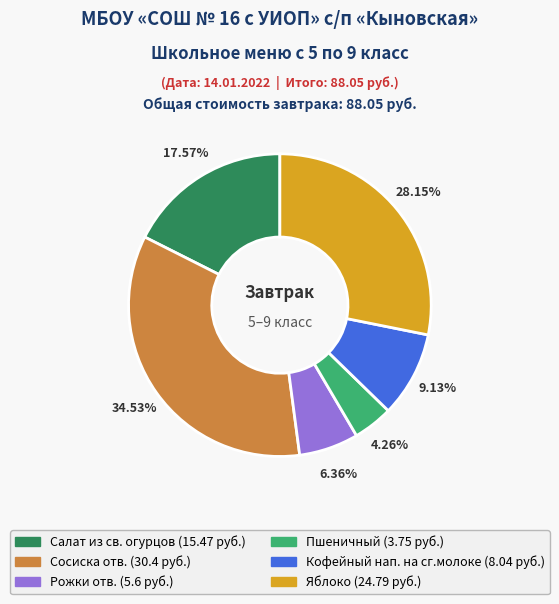

Is there a majority slice in this chart?

No